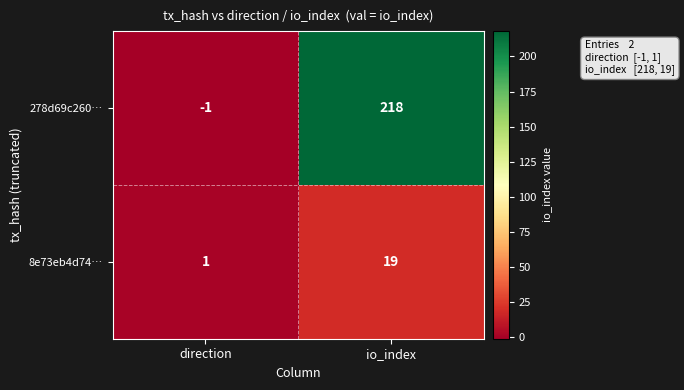

List the series in order of their peak value, highest first.

278d69c260…, 8e73eb4d74…